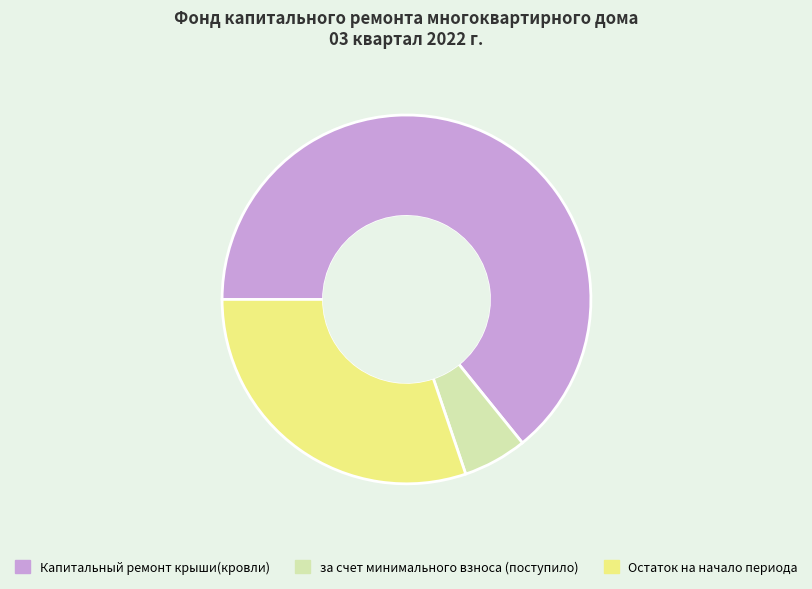

Between Остаток на начало периода and Капитальный ремонт крыши(кровли), which is larger?

Капитальный ремонт крыши(кровли)